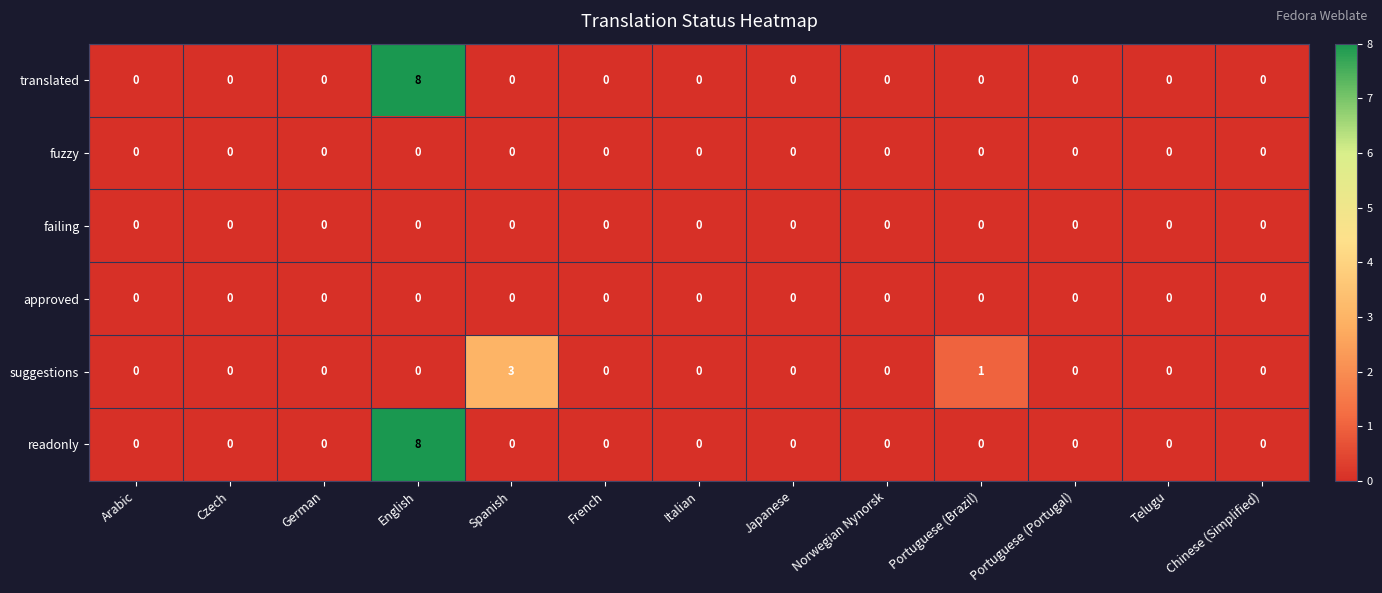

What is the sum of all readonly values?

8